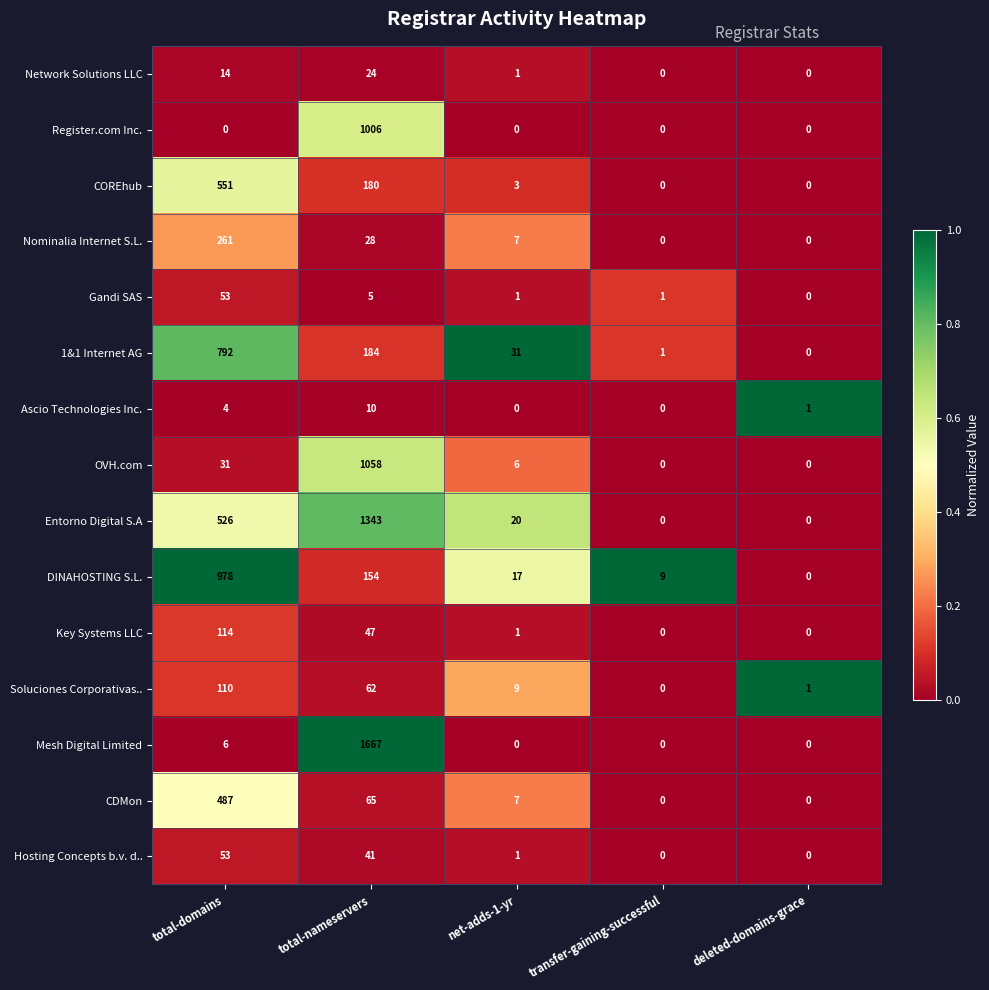

What is the difference between the maximum and minimum values in the DINAHOSTING S.L. series?

978